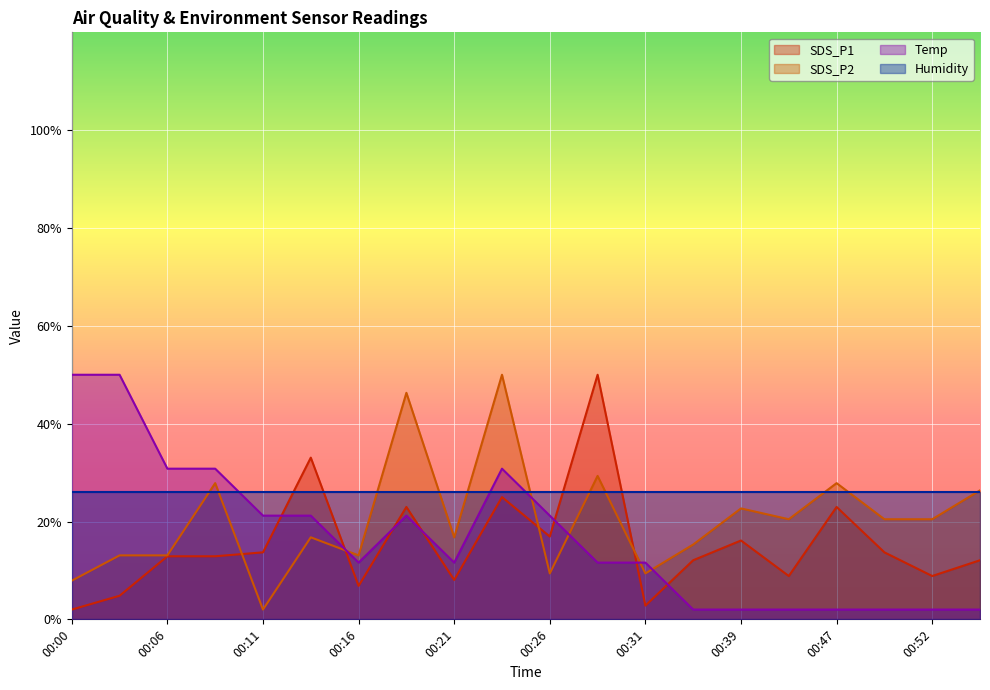

What is the value of the SDS_P1 point at the 17th from the left?

23.0